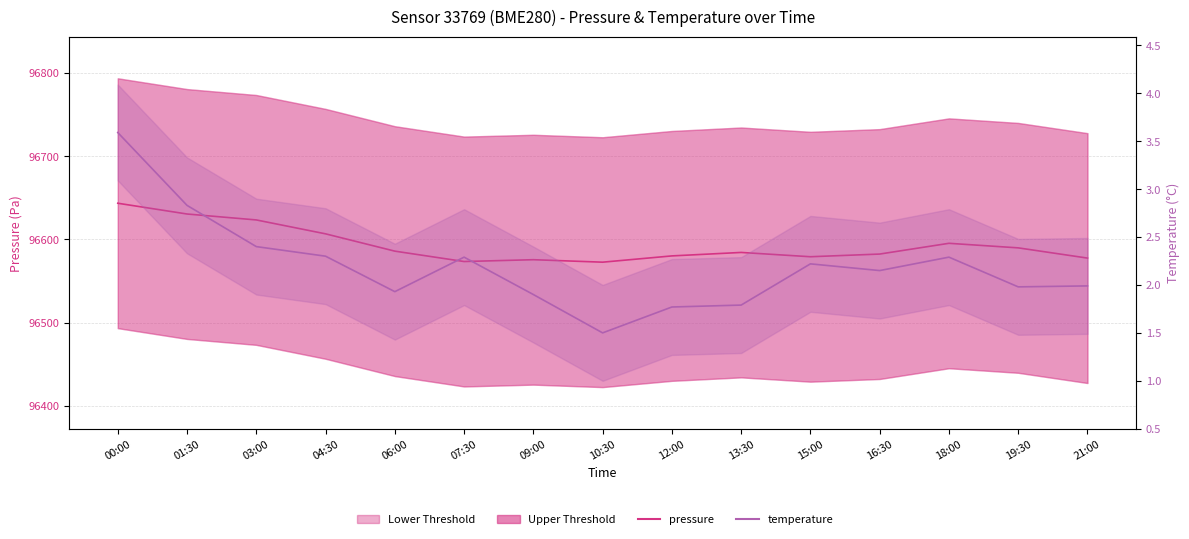

What is the maximum value shown in the chart?

96643.5